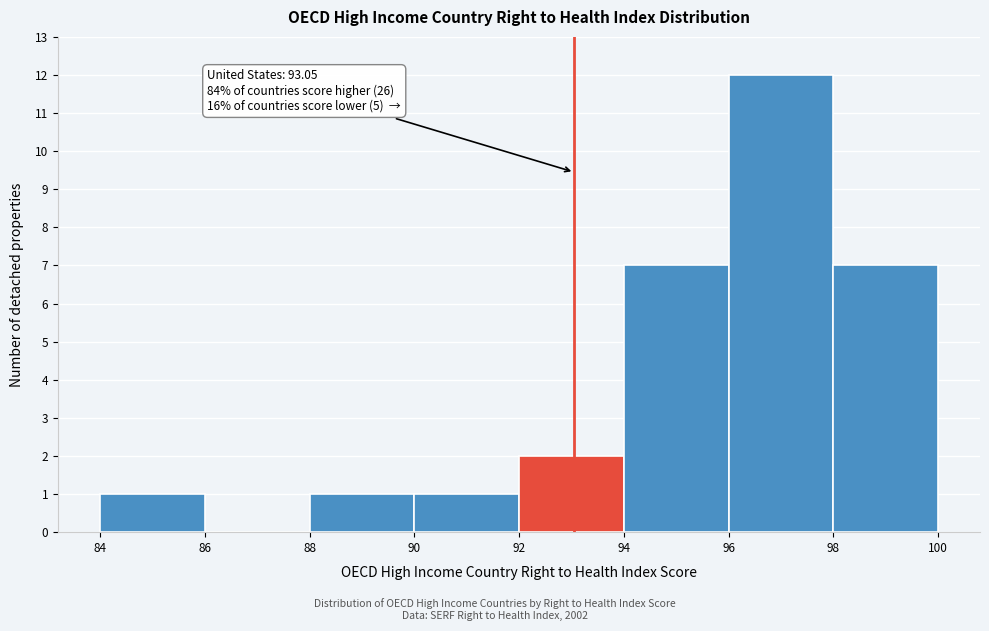

Over which range of the x-axis is the bar tallest?

96 to 98